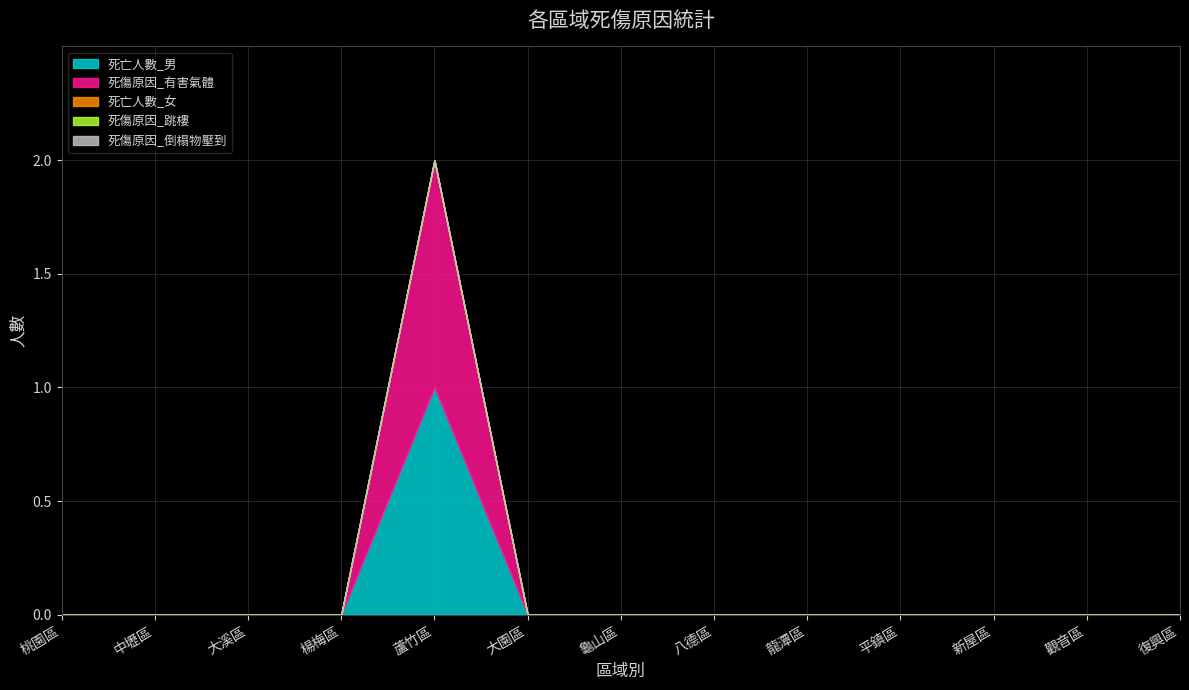

True or false: 死亡人數_女 and 死傷原因_有害氣體 cross at least once.

False